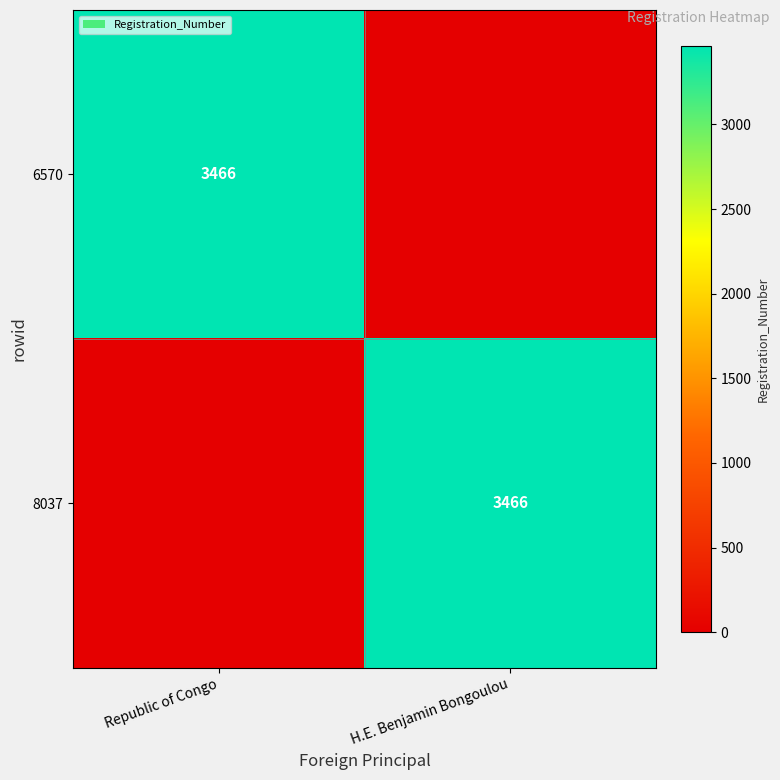

The value of 6570 at Republic of Congo is 2157. True or false?

False